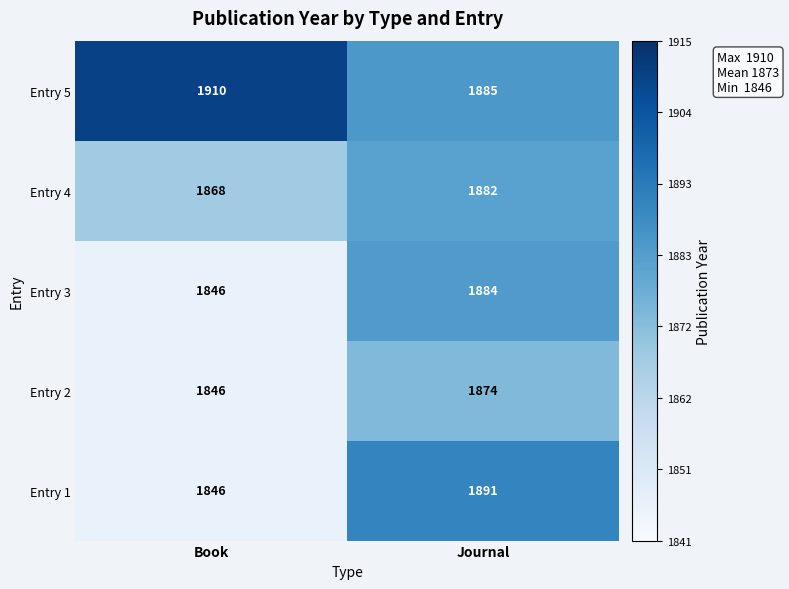

The value of Entry 2 at Book is 1846. True or false?

True